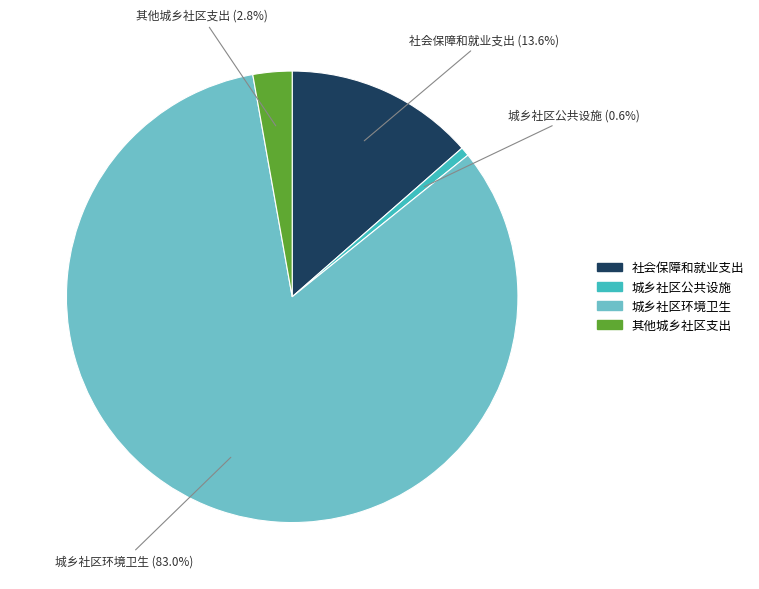

Count the number of slices in the pie.

4